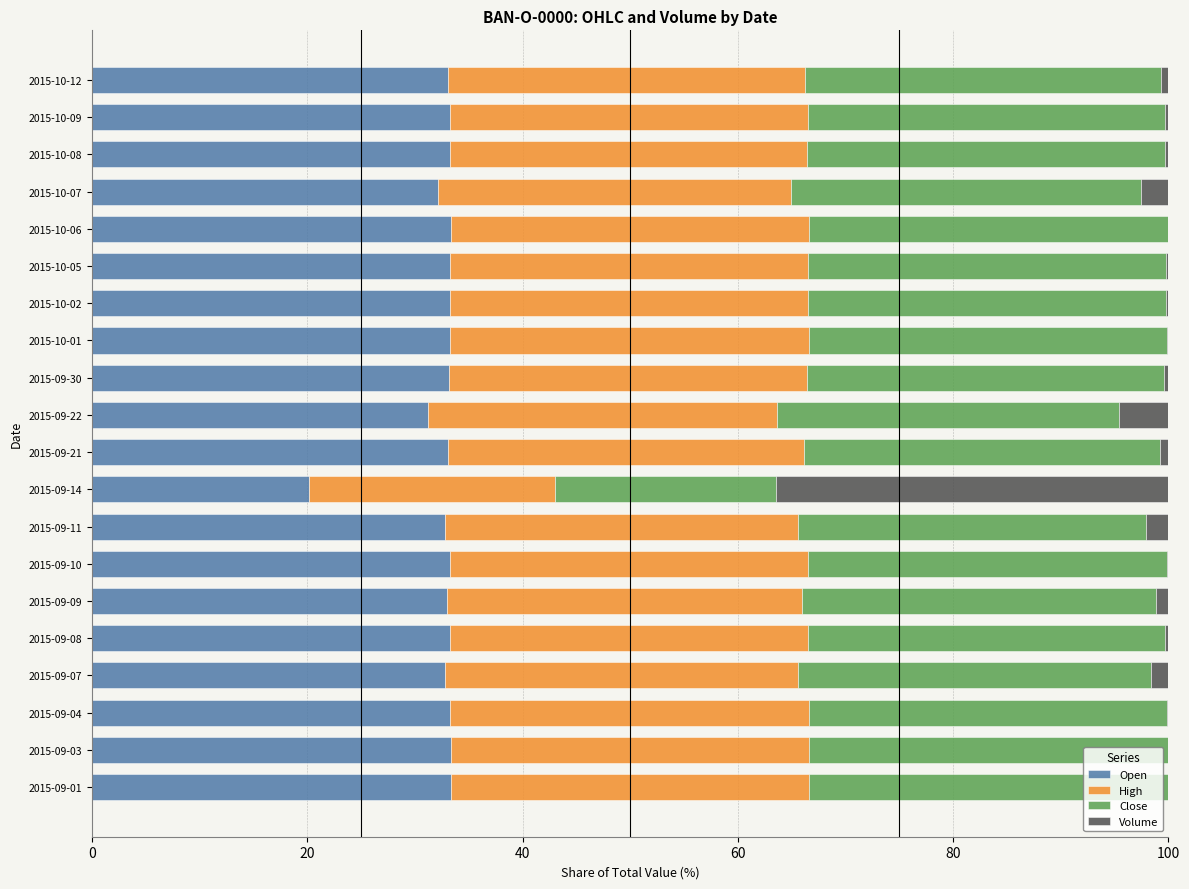

True or false: Open has a value of 33.0 at 2015-09-09.

True